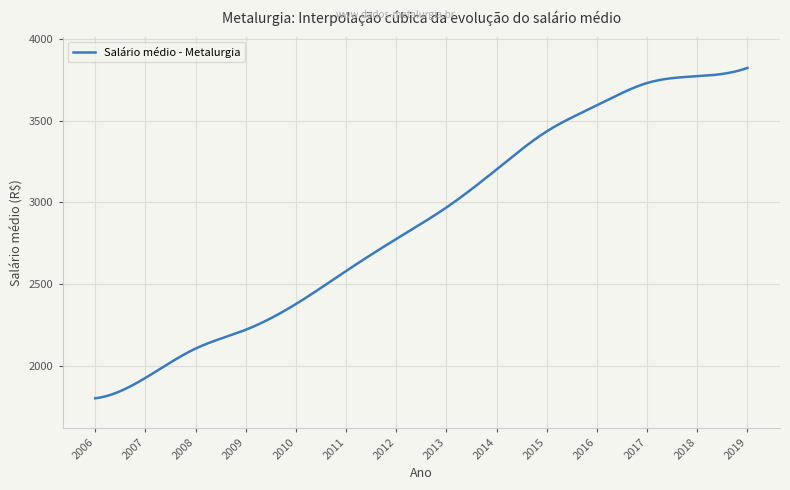

What is the difference between the maximum and minimum values?

2016.4